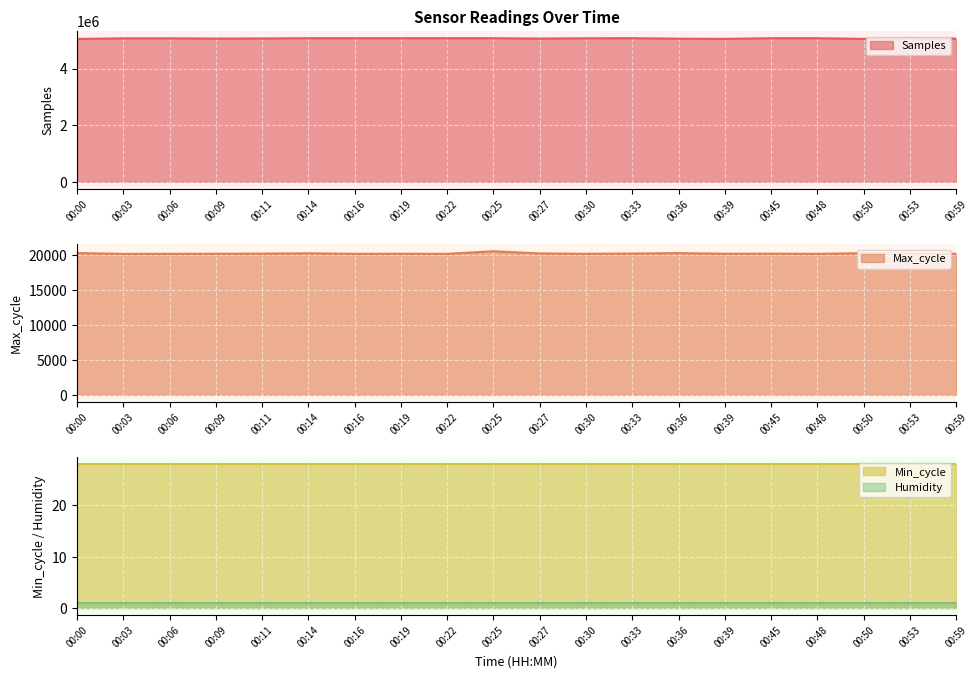

At which label is Samples closest to 5064018?

00:27